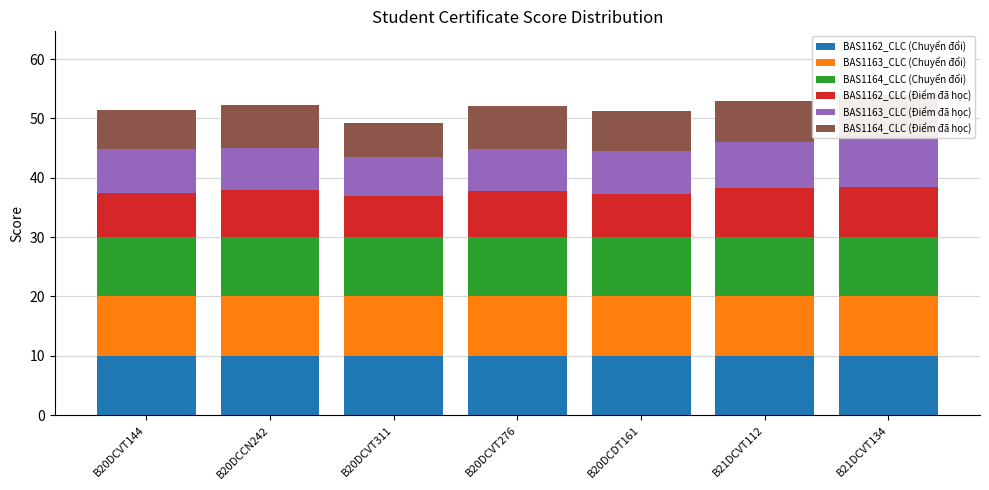

What is the total value across all series at B20DCCN242?

52.3